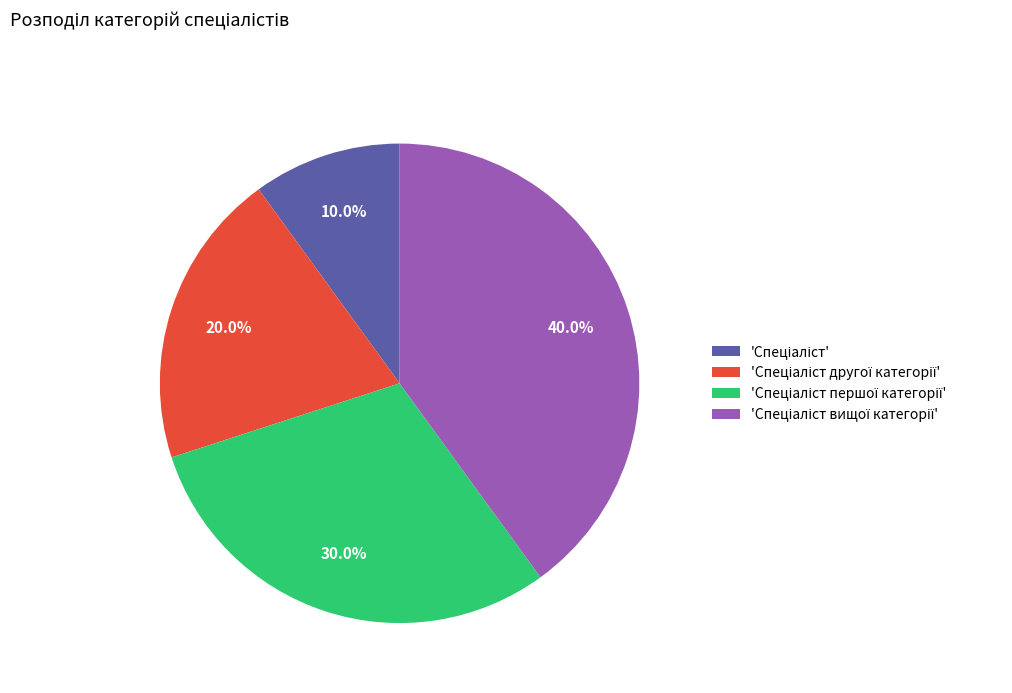

How many slices are in this pie chart?

4